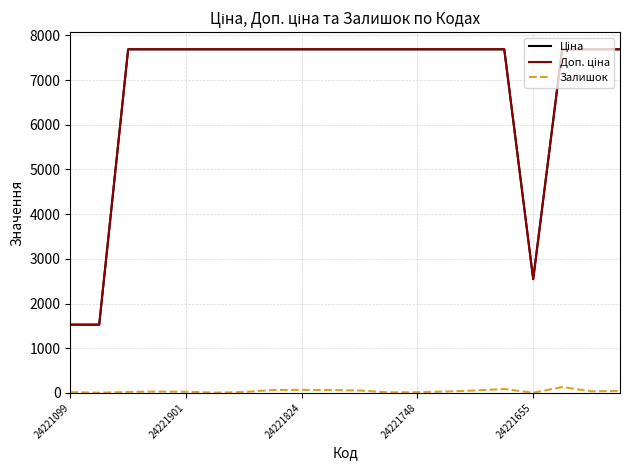

What is the greatest value displayed?

7688.0